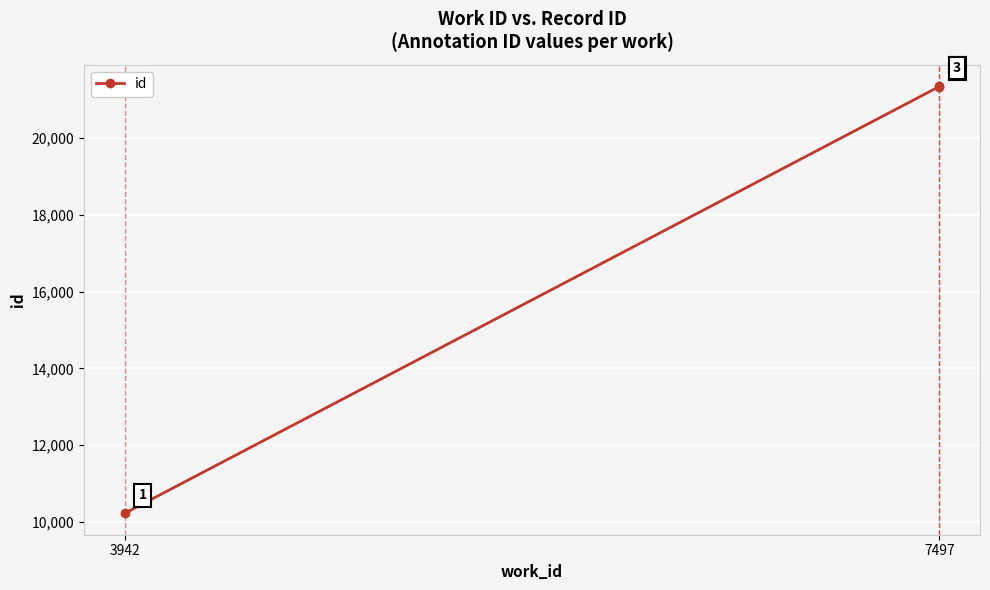

At which category does the chart reach its minimum across all series?

3942